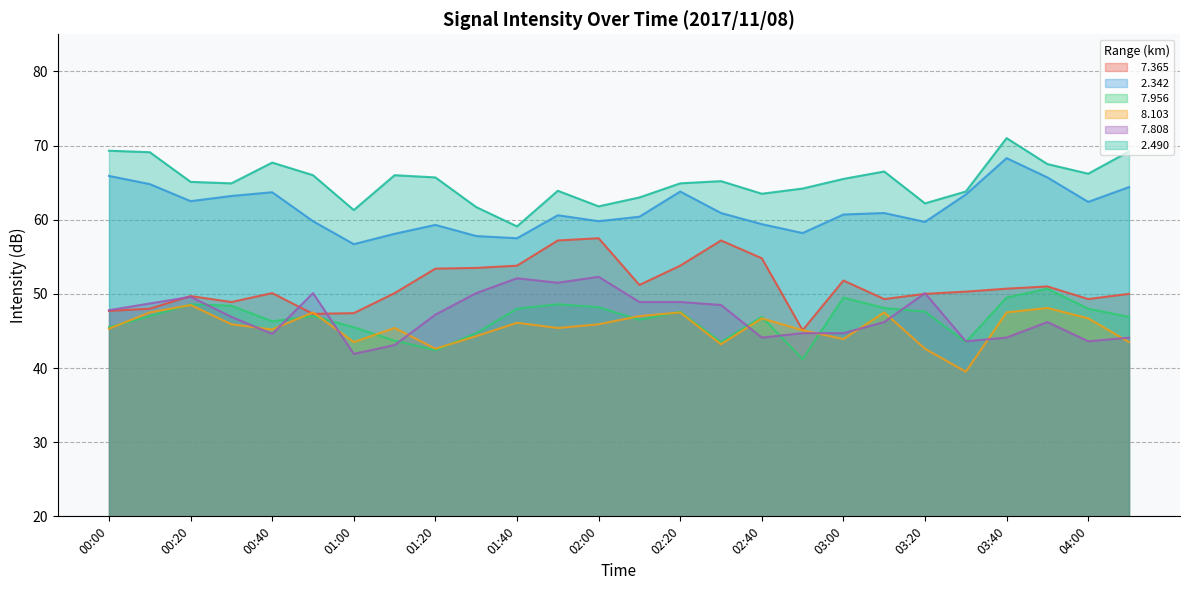

In   7.808, how many points are higher than both neighbors (excluding endpoints)?

6